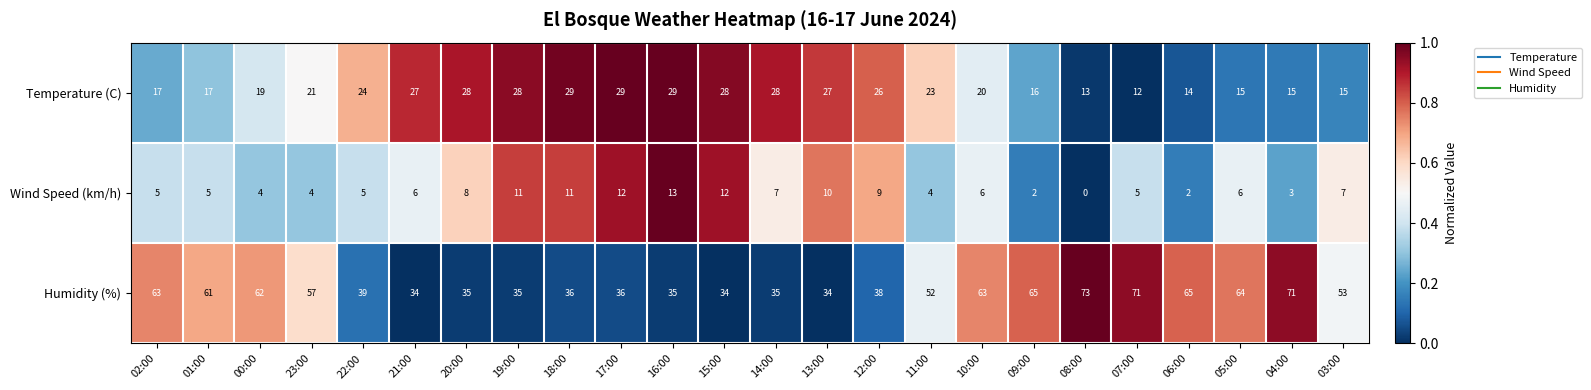

Is the value of Temperature (C) at 17:00 greater than the value of Wind Speed (km/h) at 06:00?

Yes